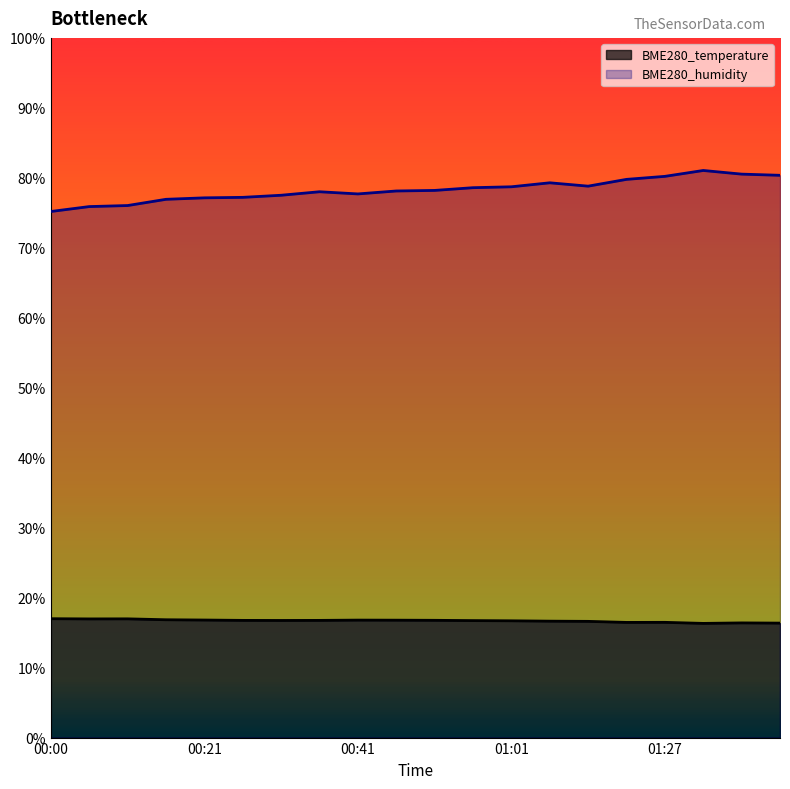

Between 00:56 and 01:27, which series saw the biggest shift?

BME280_humidity